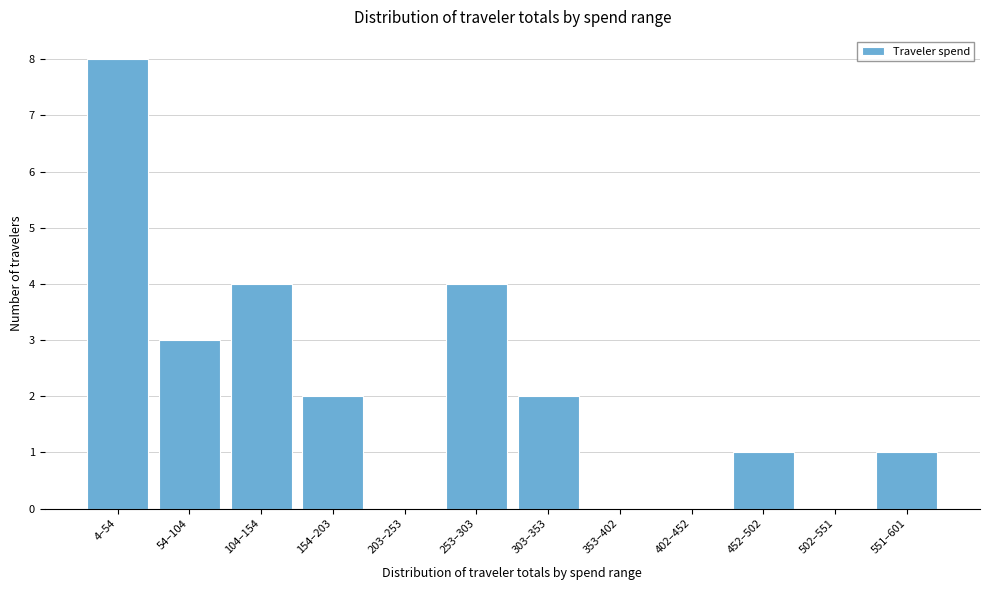

Reading right to left, what are all the values shown in this chart?

551–601=1	502–551=0	452–502=1	402–452=0	353–402=0	303–353=2	253–303=4	203–253=0	154–203=2	104–154=4	54–104=3	4–54=8